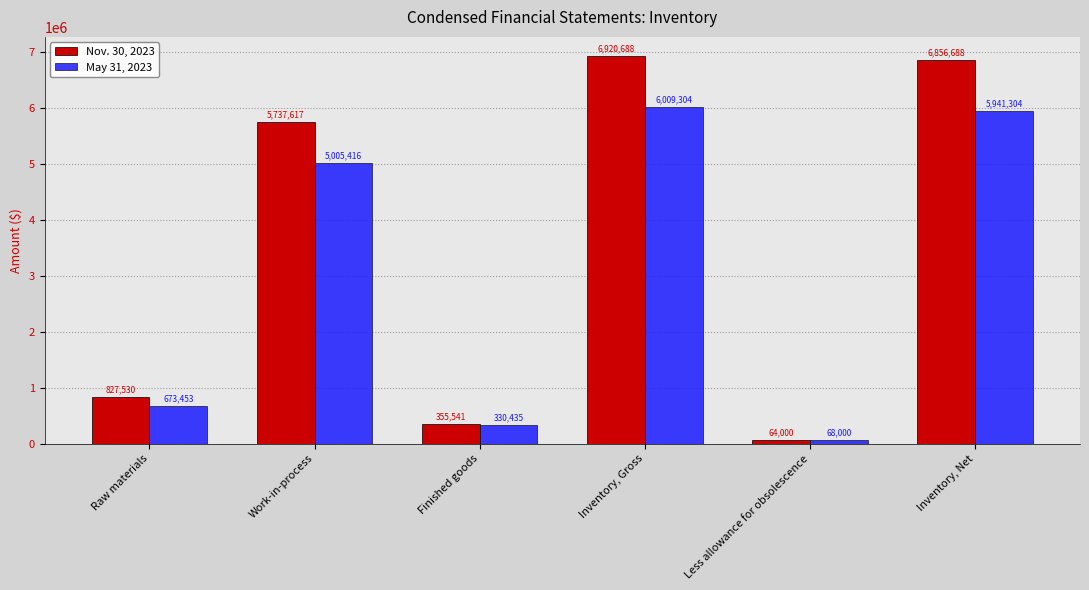

Where is Nov. 30, 2023 nearest to the value 3492344?

Work-in-process